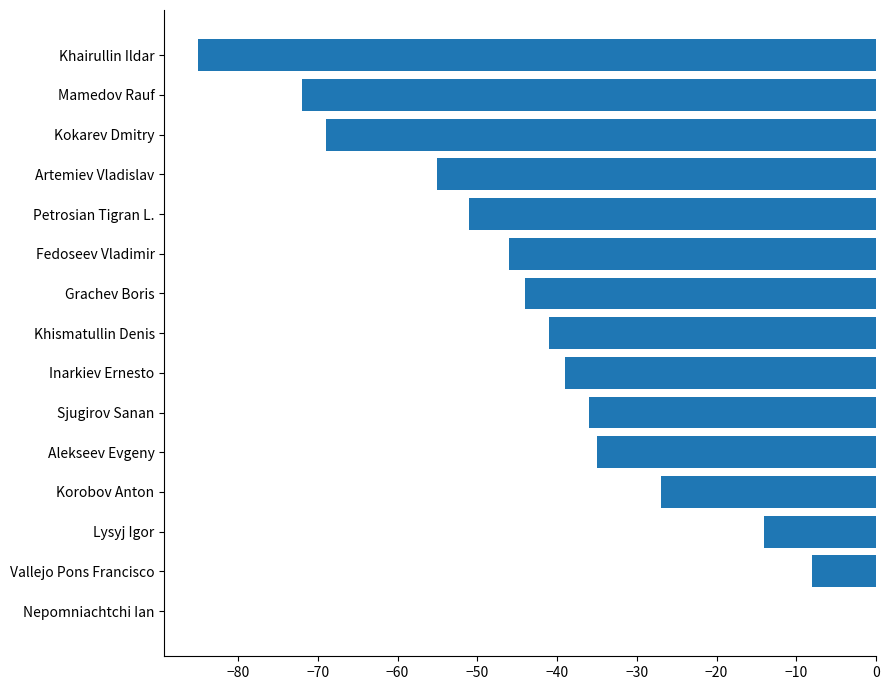

How many distinct data groups are displayed?

1